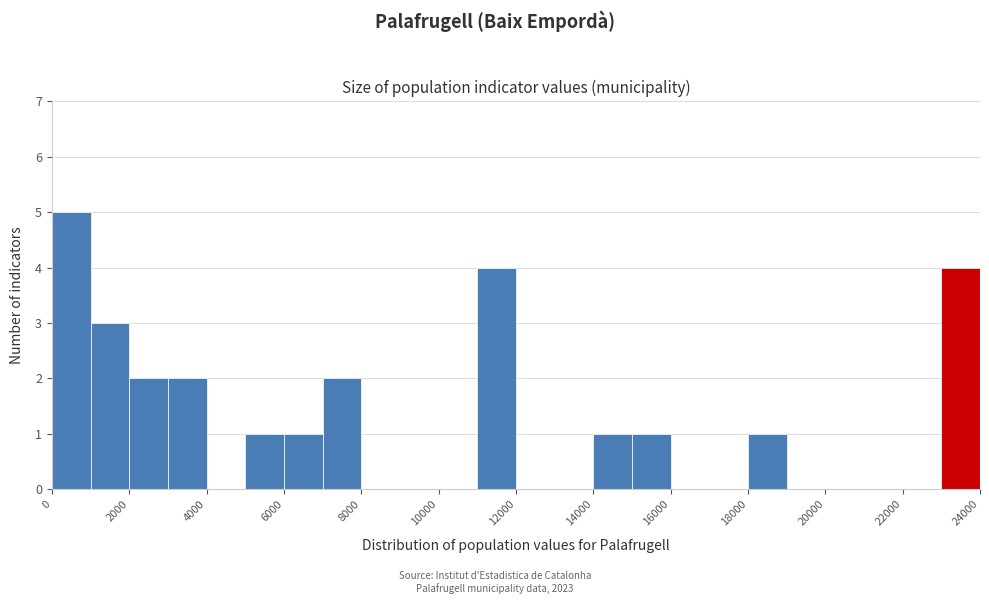

Reading left to right, list every bar in this chart as the range it spans on the x-axis followed by its height. The values are not printed on the chart, so give them approximately, as read against the axis.

0 to 1000: 5
1000 to 2000: 3
2000 to 3000: 2
3000 to 4000: 2
4000 to 5000: 0
5000 to 6000: 1
6000 to 7000: 1
7000 to 8000: 2
8000 to 9000: 0
9000 to 10000: 0
10000 to 11000: 0
11000 to 12000: 4
12000 to 13000: 0
13000 to 14000: 0
14000 to 15000: 1
15000 to 16000: 1
16000 to 17000: 0
17000 to 18000: 0
18000 to 19000: 1
19000 to 20000: 0
20000 to 21000: 0
21000 to 22000: 0
22000 to 23000: 0
23000 to 24000: 4